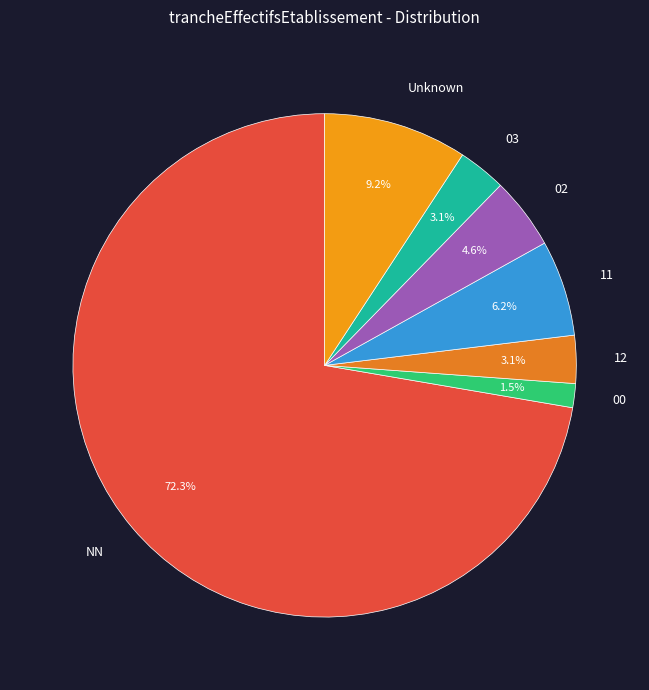

Which has a higher value, Unknown or 00?

Unknown